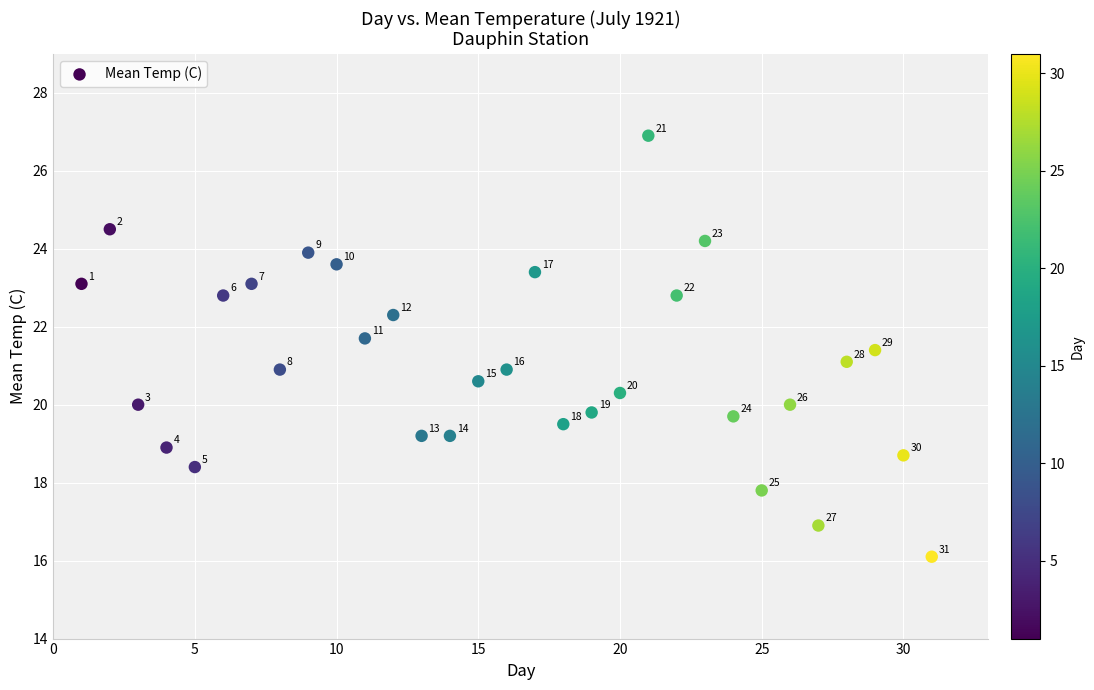

What is the range of X values (max minus min)?

30.0